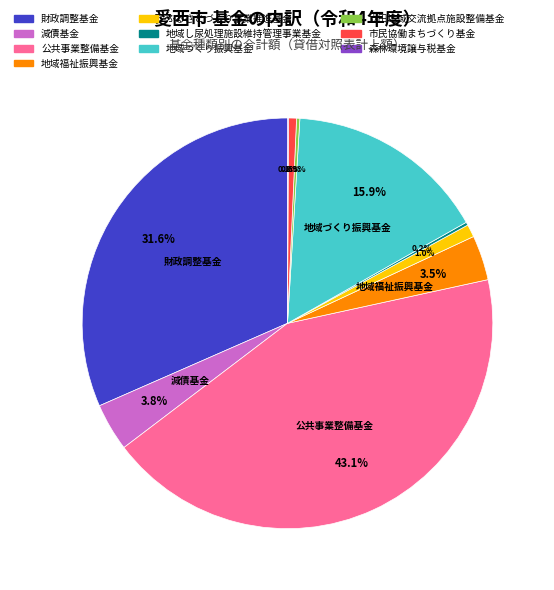

Is there a majority slice in this chart?

No